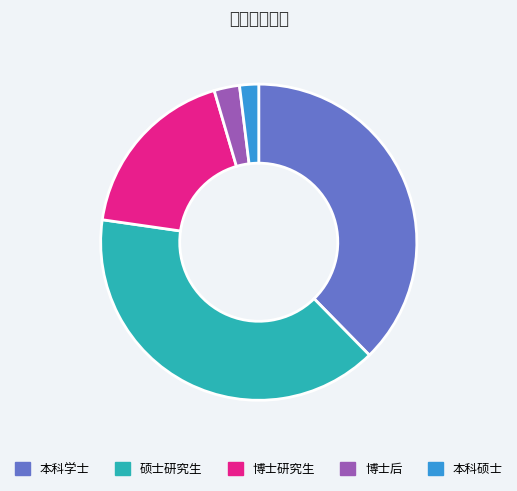

The 本科学士 slice represents 38% of the pie. True or false?

True